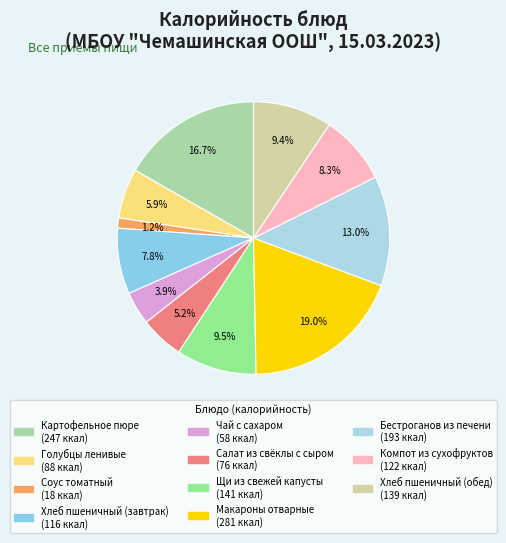

What percentage do Хлеб пшеничный (завтрак) and Бестроганов из печени together represent?

20.9%